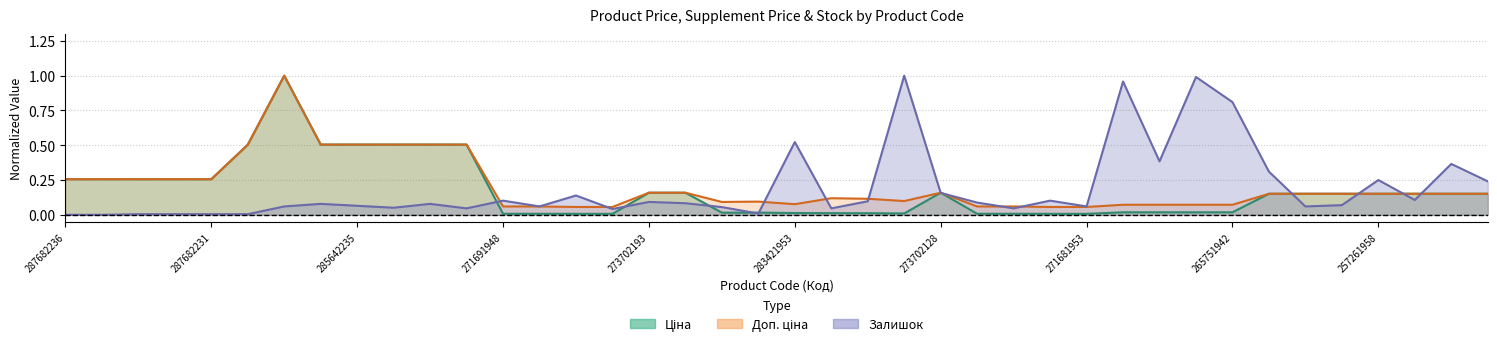

Where is Залишок nearest to the value 0?

287682236